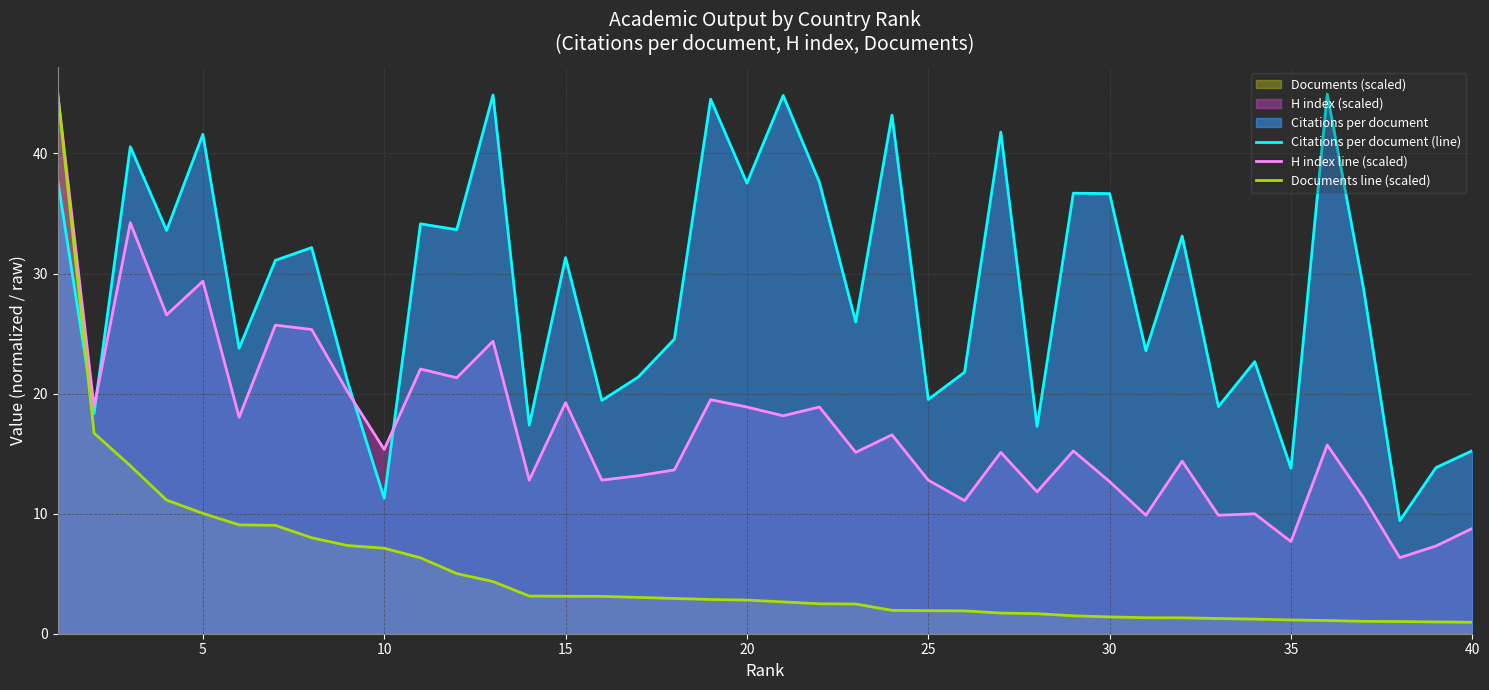

Is it true that H index line (scaled) equals 2.1 at 35?

False